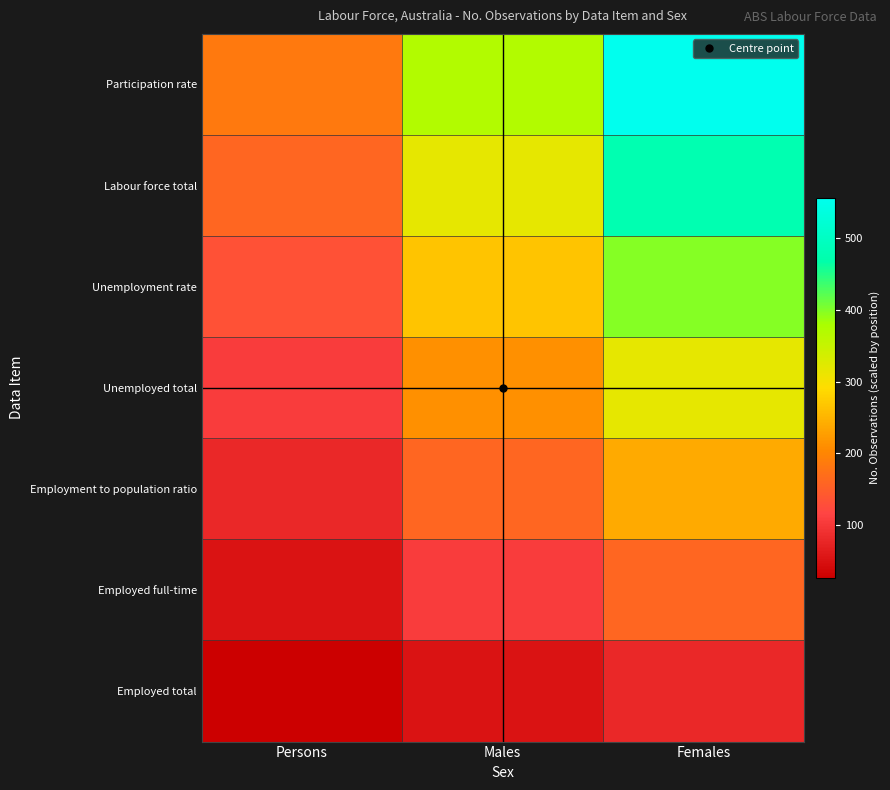

Which category has the lowest value across all series?

Persons